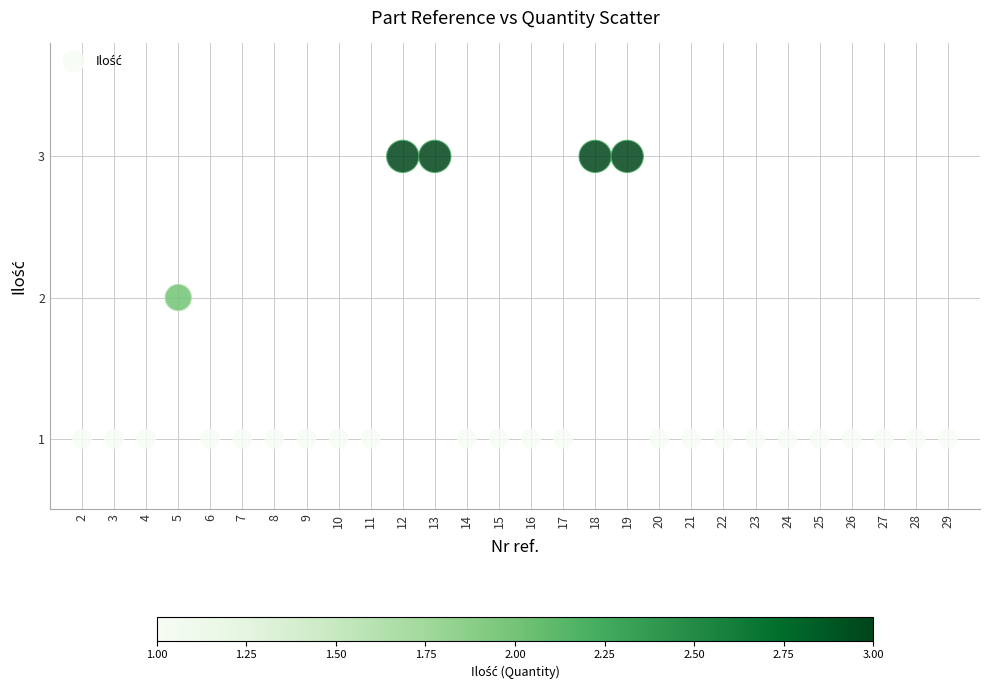

What is the range of X values (max minus min)?

27